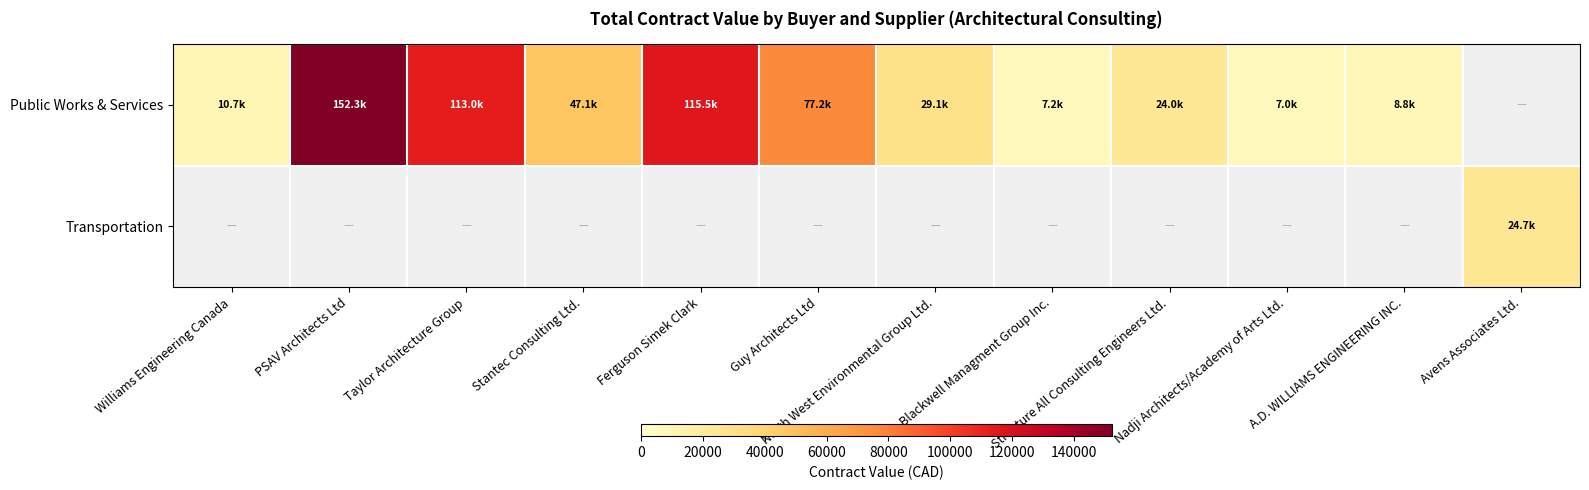

How many data points does each series have?

12